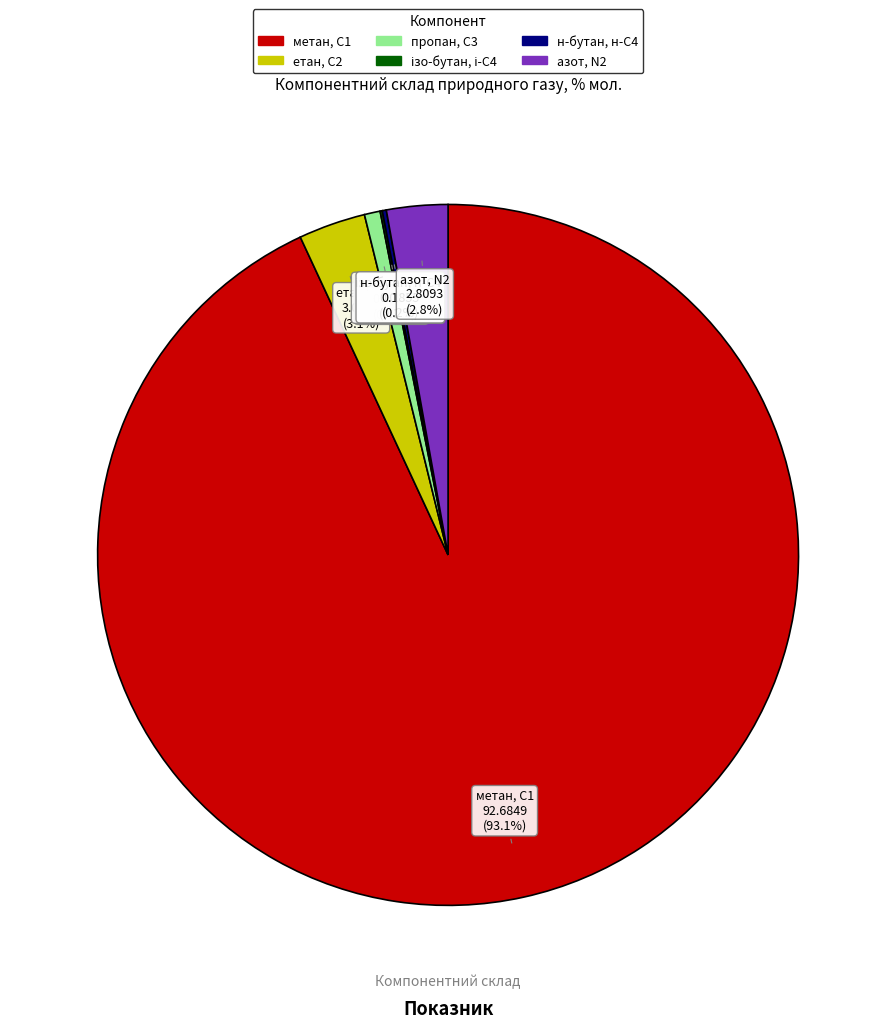

Between пропан, С3 and метан, С1, which is larger?

метан, С1